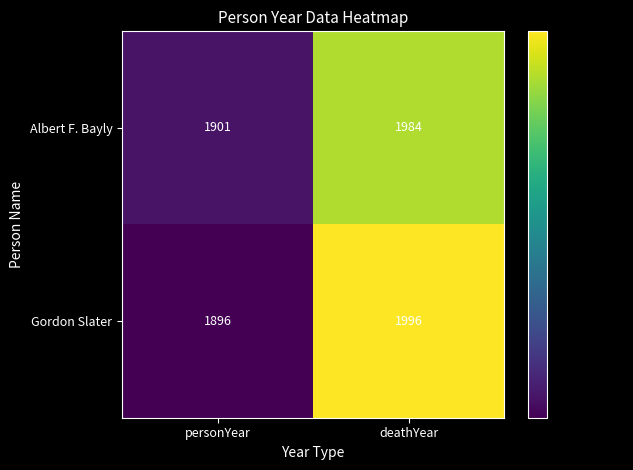

Reading left to right, what are all the values shown in this chart?

Albert F. Bayly: 1901	1984
Gordon Slater: 1896	1996